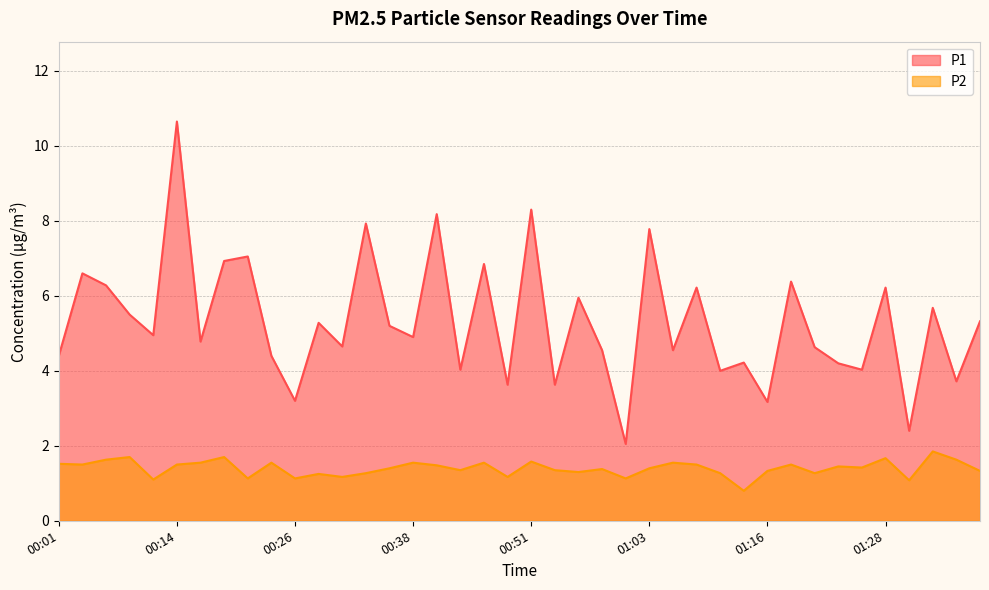

Where does the P2 series first go above 1?

00:01